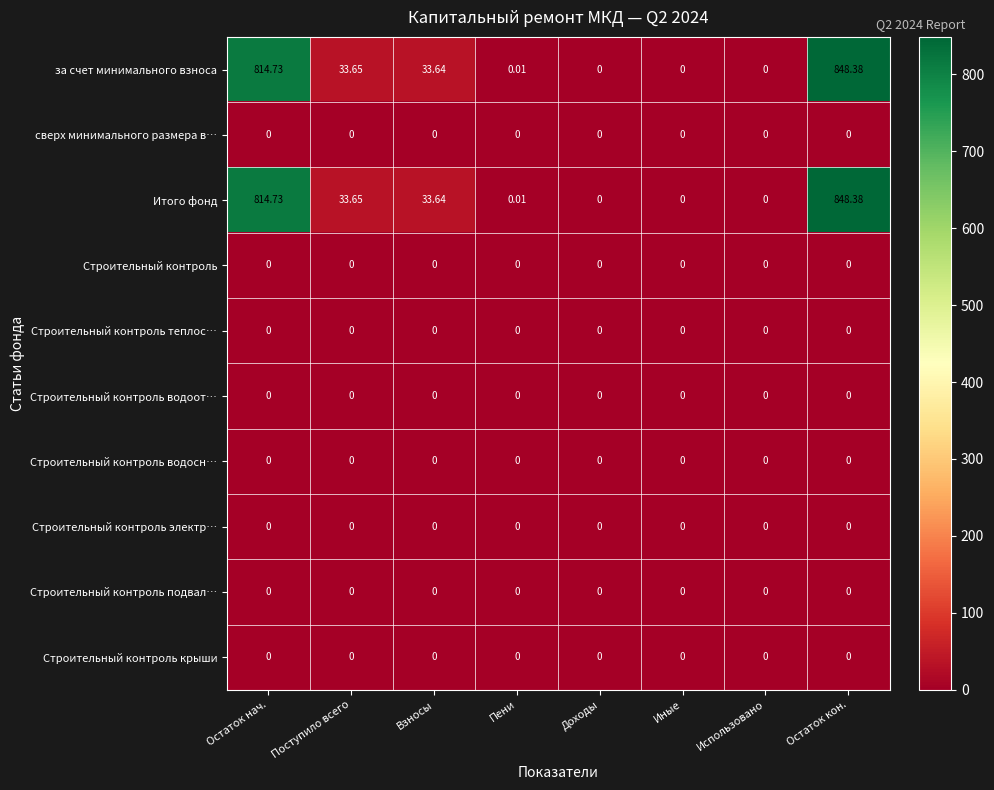

How many series are shown in this chart?

10